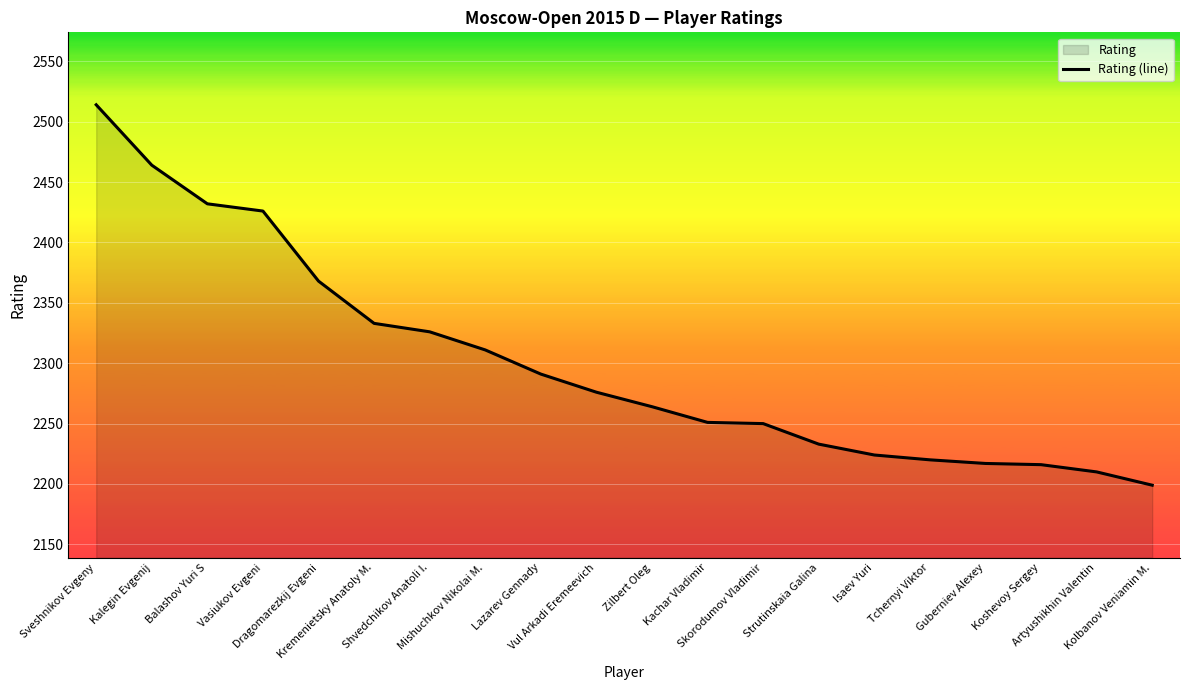

How many distinct data groups are displayed?

1